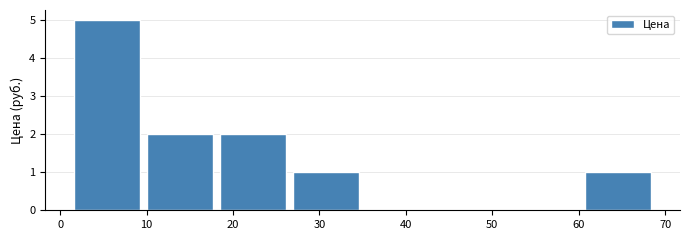

Reading left to right, list every bar in this chart as the range it spans on the x-axis followed by its height. Neither the bar edges nor the heights are printed on the chart, so give them approximately, as read against the axes.

2 to 10: 5
10 to 19: 2
19 to 27: 2
27 to 35: 1
35 to 44: 0
44 to 52: 0
52 to 61: 0
61 to 69: 1